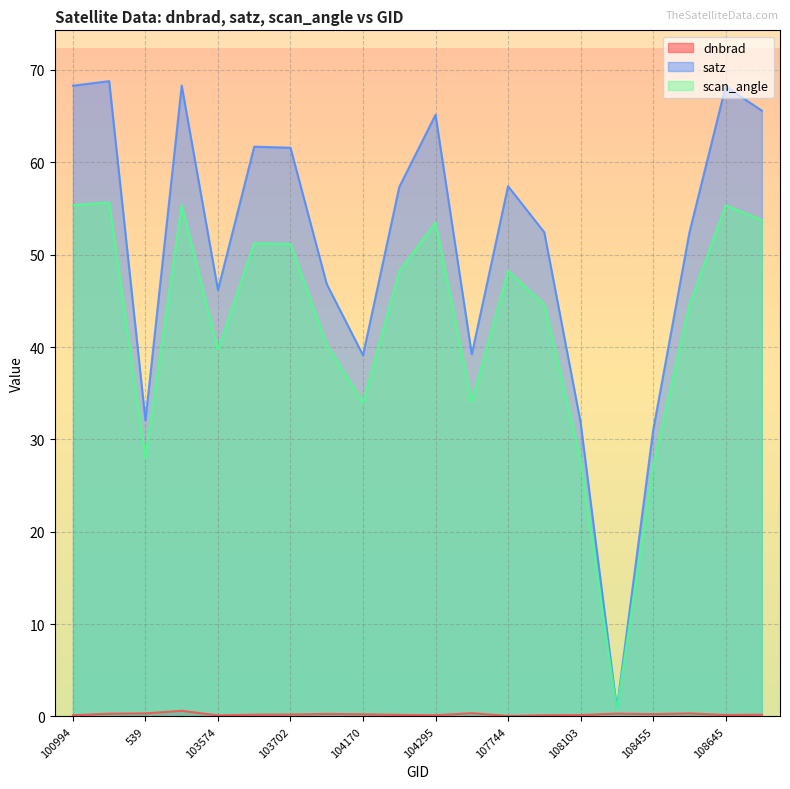

Reading right to left, transcribe all the data shown in this chart.

dnbrad: 108802=0.2	108645=0.1	108632=0.3	108455=0.2	108281=0.3	108103=0.1	107933=0.1	107744=0.0	107573=0.4	104295=0.1	104287=0.2	104170=0.2	103818=0.3	103702=0.2	103694=0.2	103574=0.1	102980=0.6	539=0.3	102482=0.3	100994=0.1
satz: 108802=65.6	108645=68.2	108632=52.4	108455=30.9	108281=0.8	108103=31.8	107933=52.4	107744=57.4	107573=39.2	104295=65.1	104287=57.3	104170=39.1	103818=46.8	103702=61.6	103694=61.7	103574=46.2	102980=68.3	539=32.1	102482=68.8	100994=68.3
scan_angle: 108802=53.7	108645=55.3	108632=44.5	108455=27.1	108281=0.7	108103=27.9	107933=44.6	107744=48.3	107573=34.0	104295=53.5	104287=48.2	104170=34.0	103818=40.2	103702=51.2	103694=51.2	103574=39.7	102980=55.4	539=28.0	102482=55.6	100994=55.4